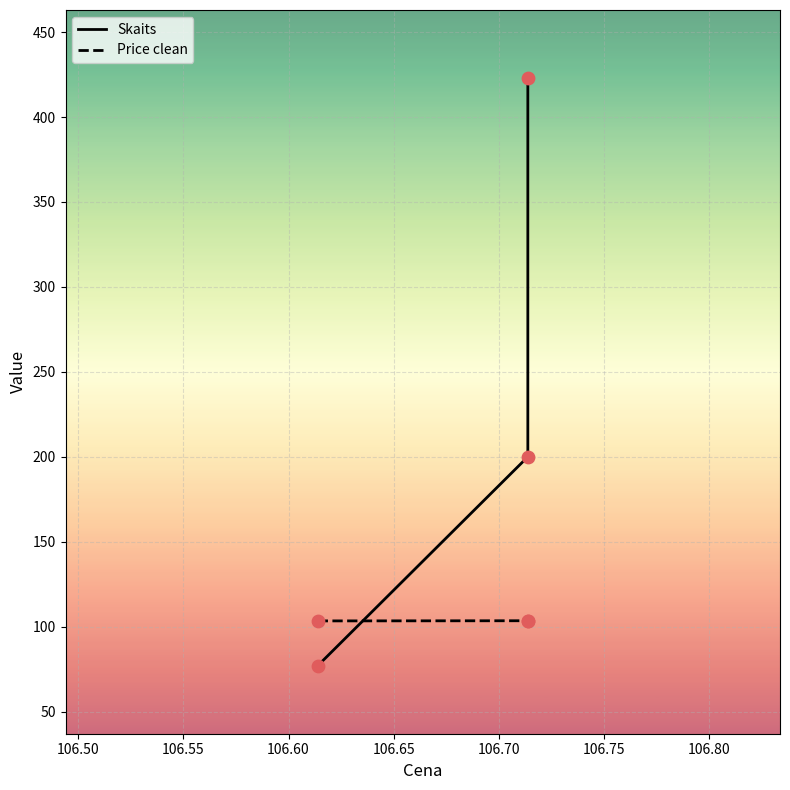

Which series has the largest total across all categories?

Skaits